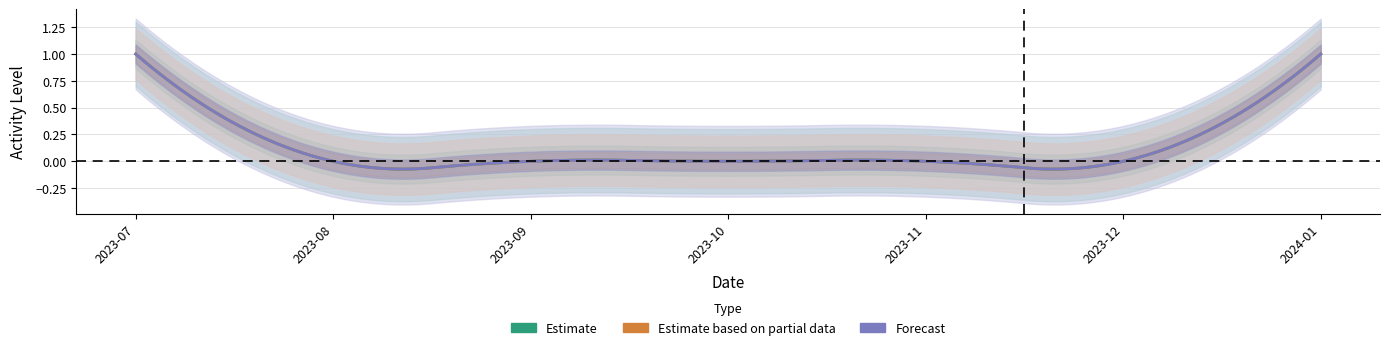

At how many categories does at least one series exceed 0?

2